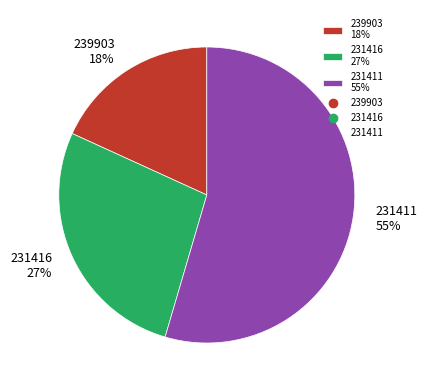

Is it true that 231411 is 42% of the pie?

False